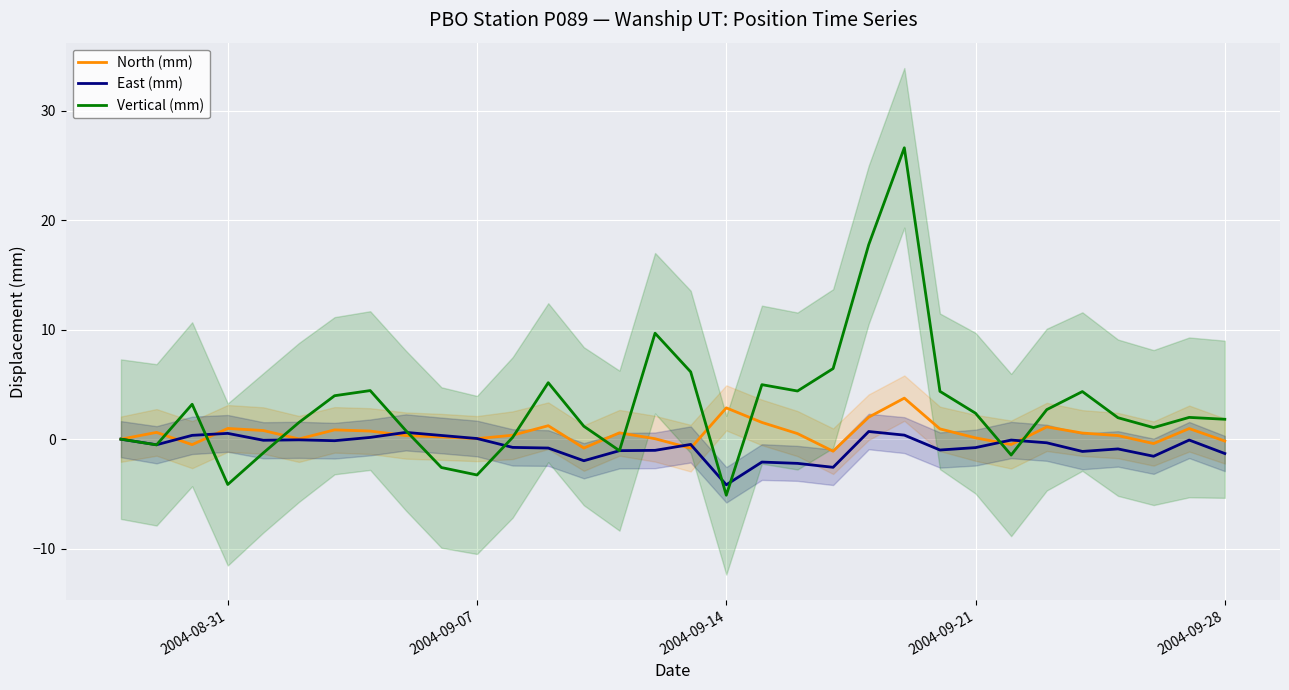

What are all the series names shown in the legend?

North (mm), East (mm), Vertical (mm)